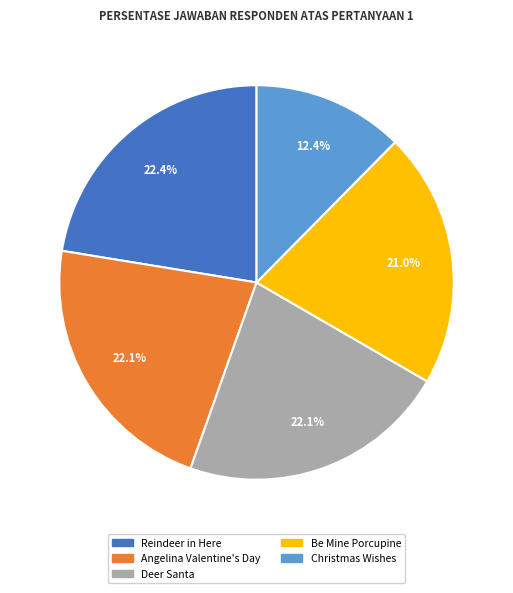

Is it true that Be Mine Porcupine is 21% of the pie?

True